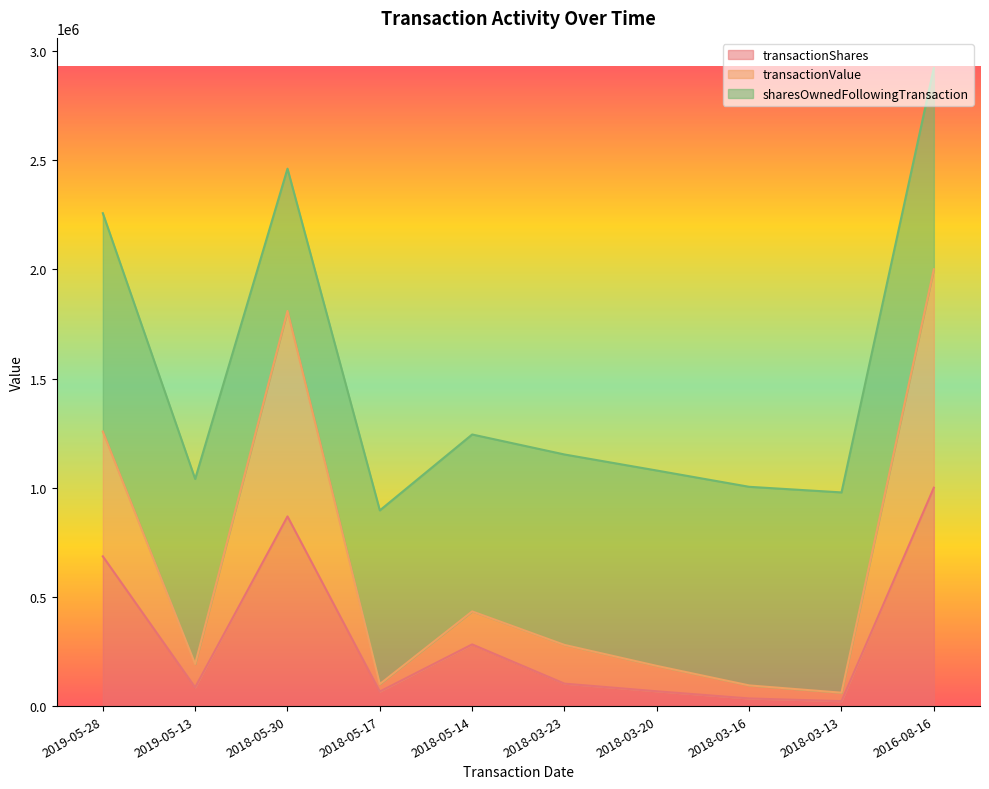

What is the sum of the transactionValue values at 2018-05-17 and 2018-03-13?

162086.1